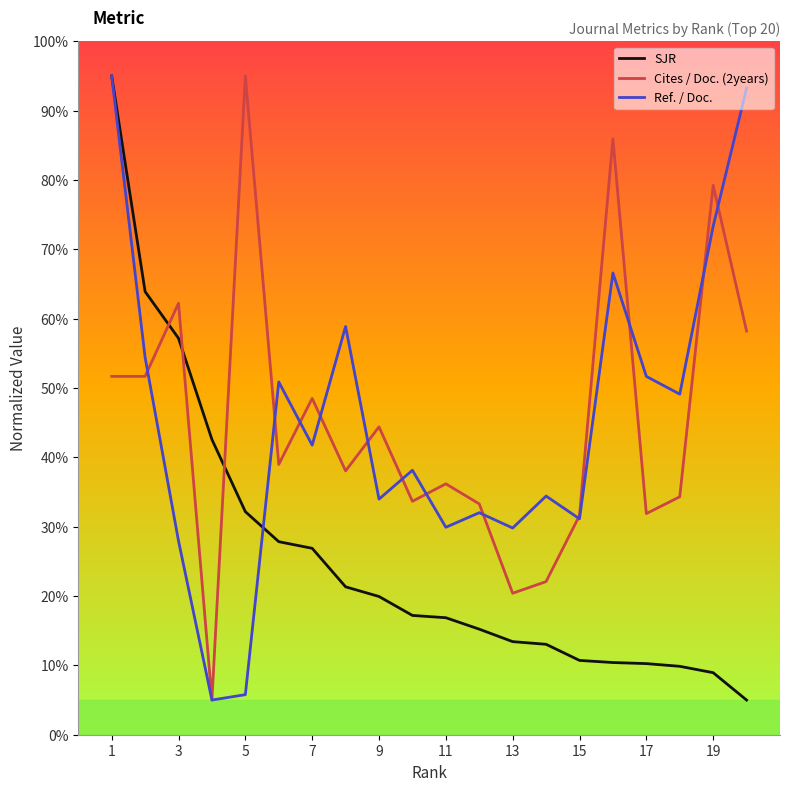

What is the minimum value for Cites / Doc. (2years)?

1.0